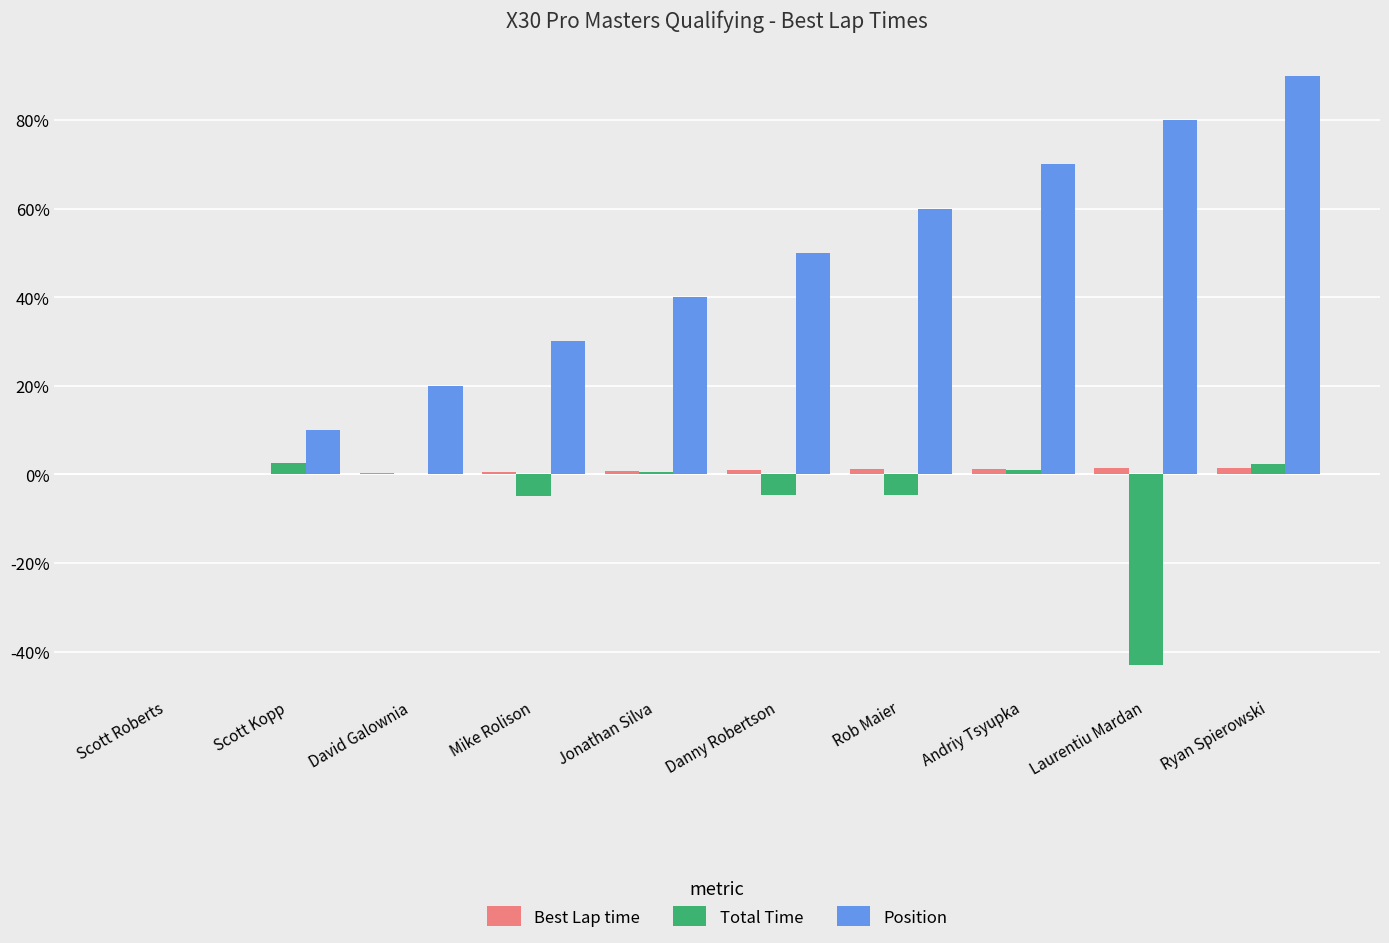

Count the number of data series in this chart.

3